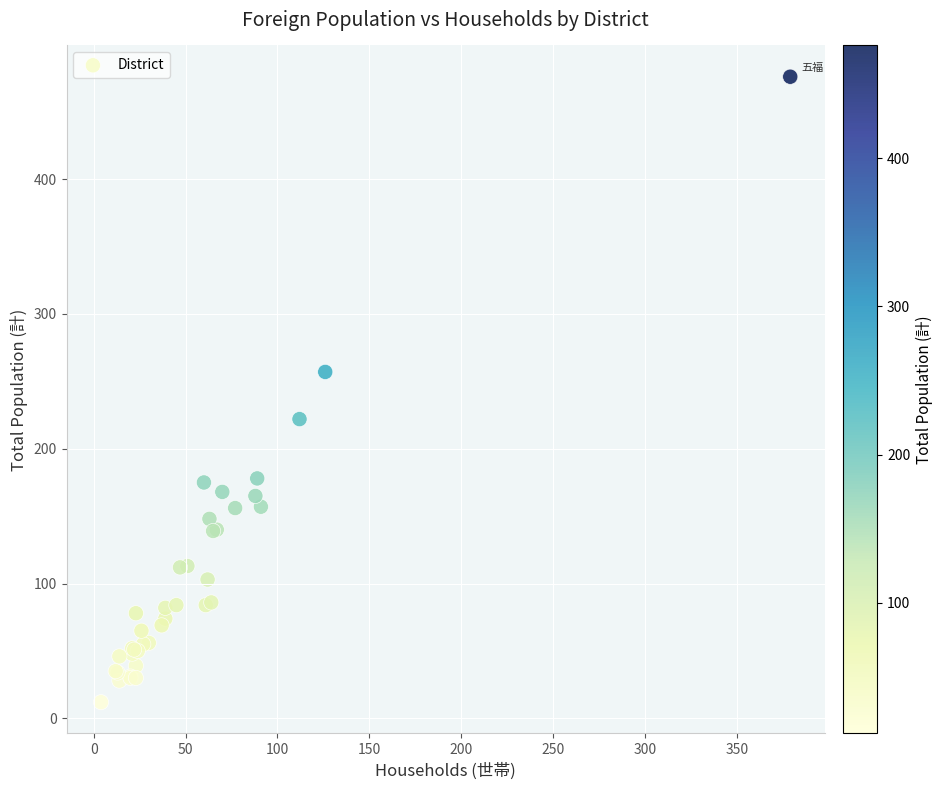

What Y value in the scatter plot is closest to 244?

257